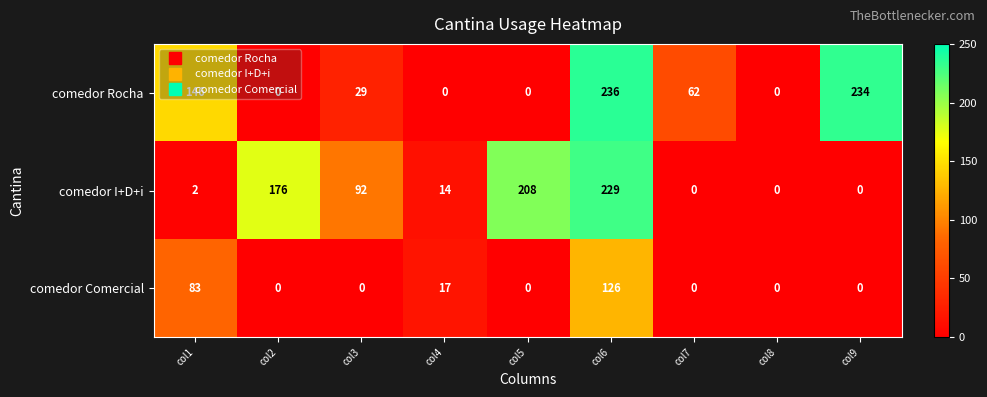

True or false: comedor Comercial has a value of 17 at col4.

True